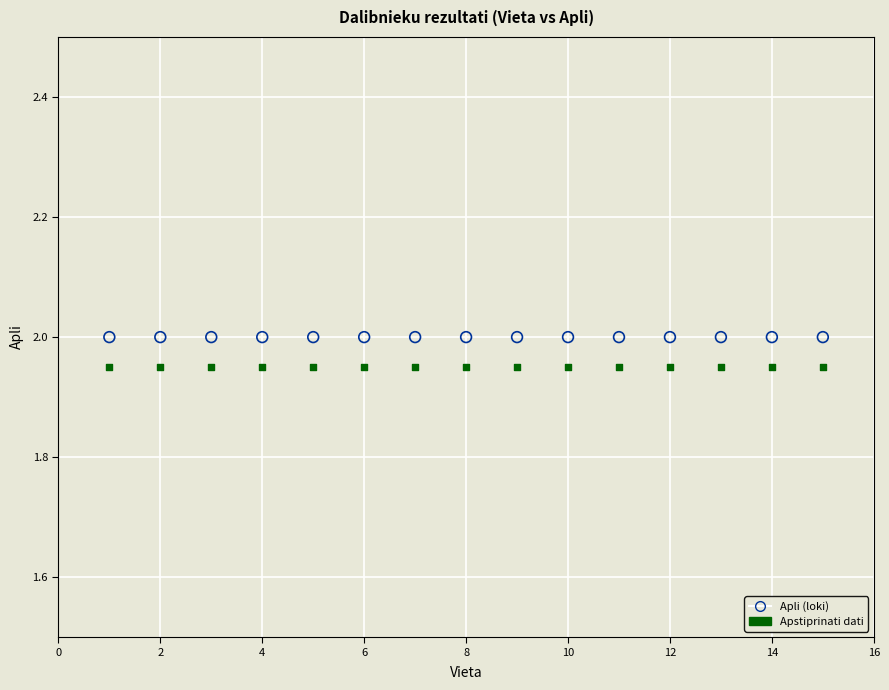

Which series reaches the minimum Y coordinate?

Apstiprinati dati